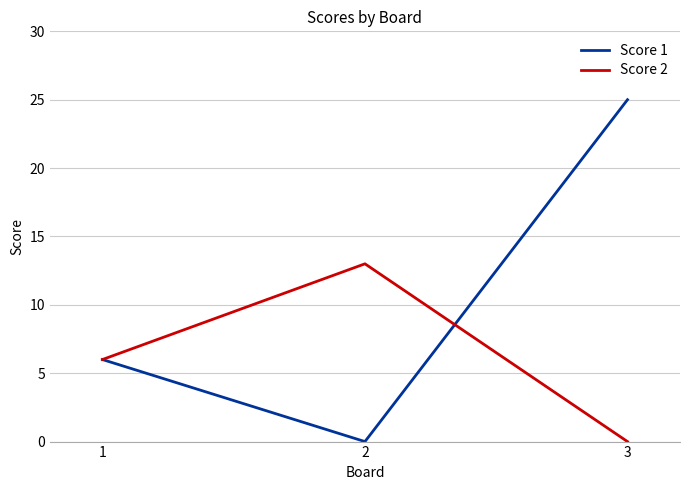

Reading left to right, extract all data points from this chart.

Score 1: 1=6	2=0	3=25
Score 2: 1=6	2=13	3=0